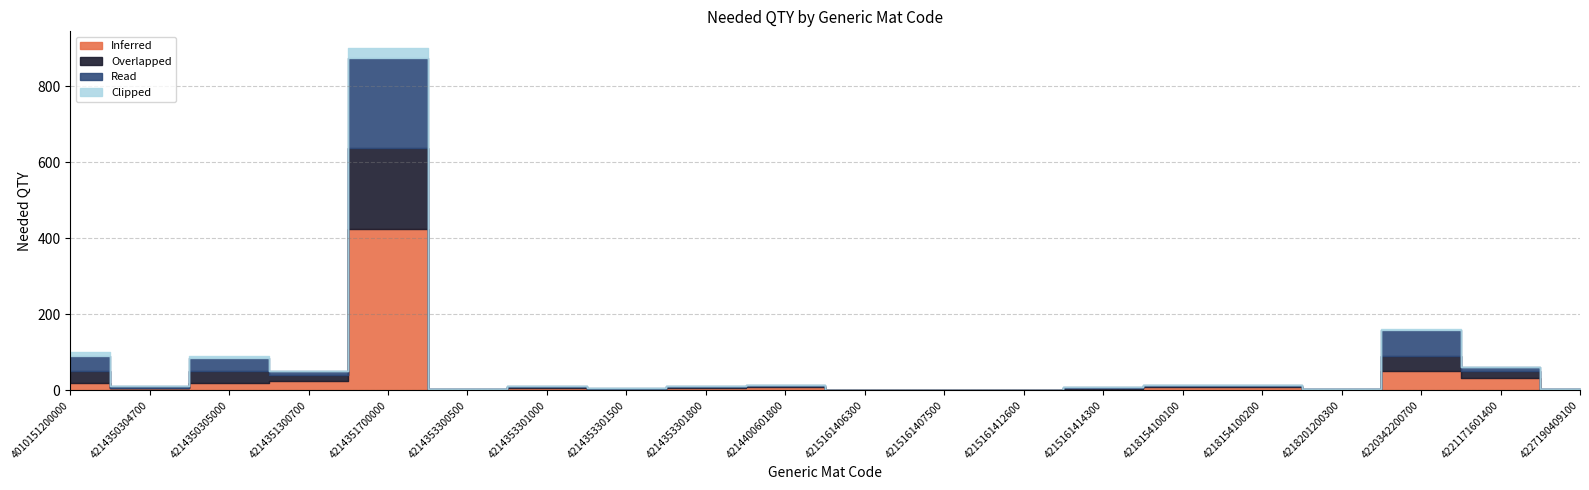

What is the value of the Inferred point at the 4th from the left?

25.0